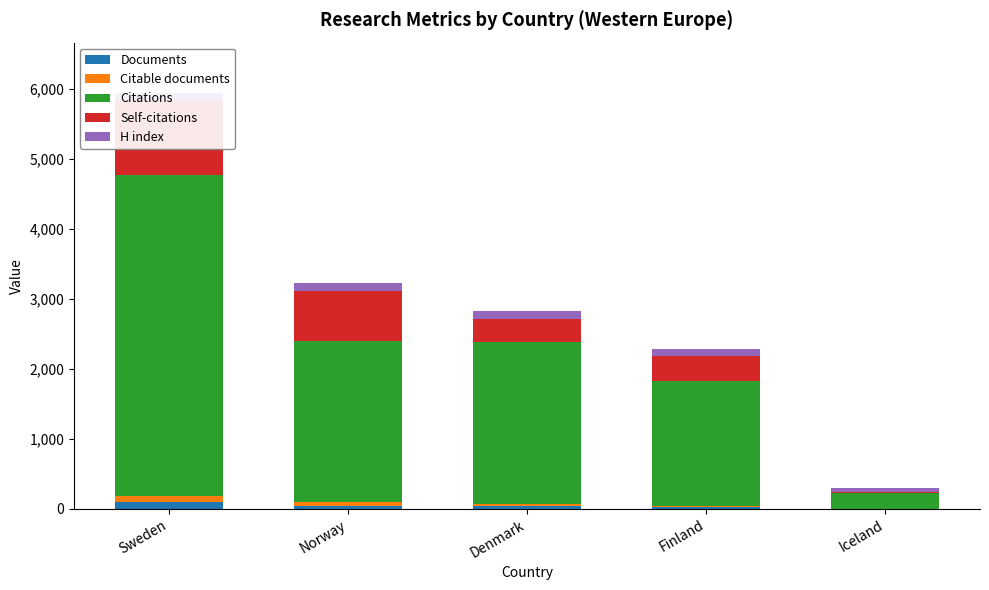

Between Sweden and Norway, which series saw the biggest shift?

Citations